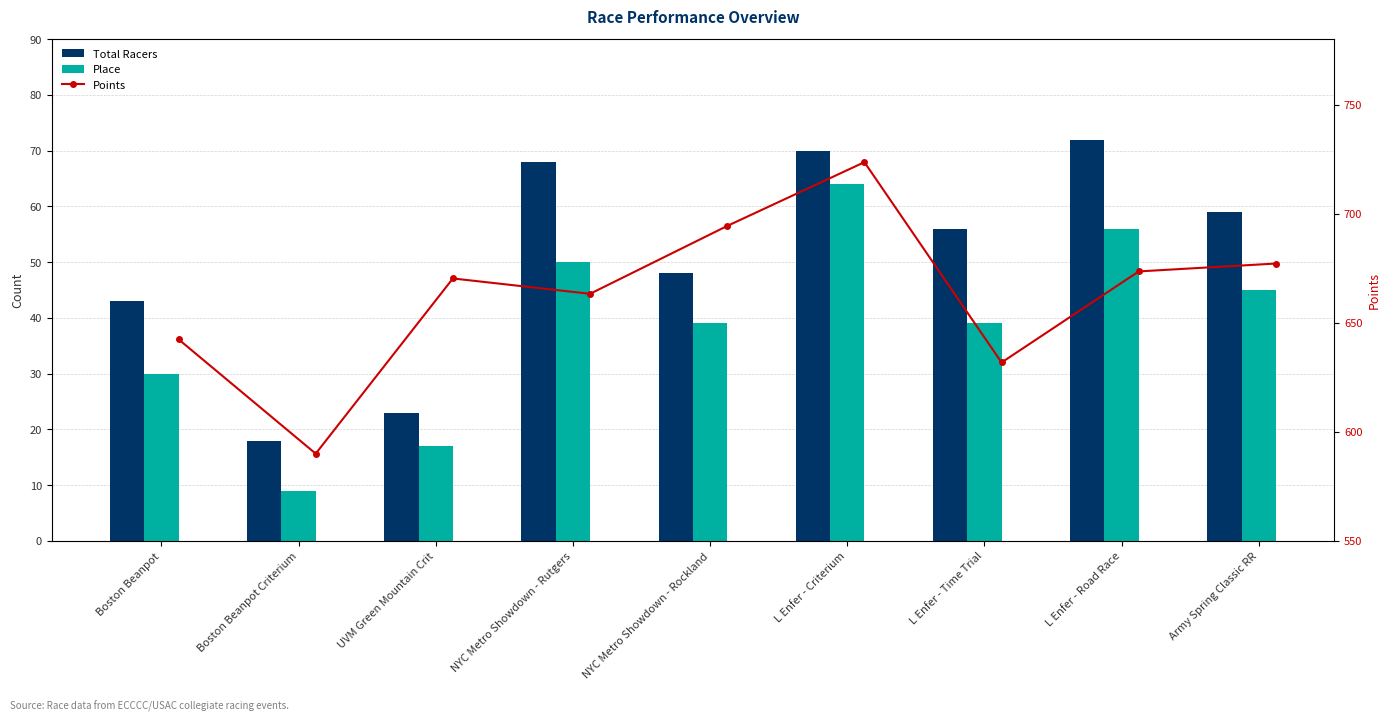

Which series has the largest range (max minus min)?

Points